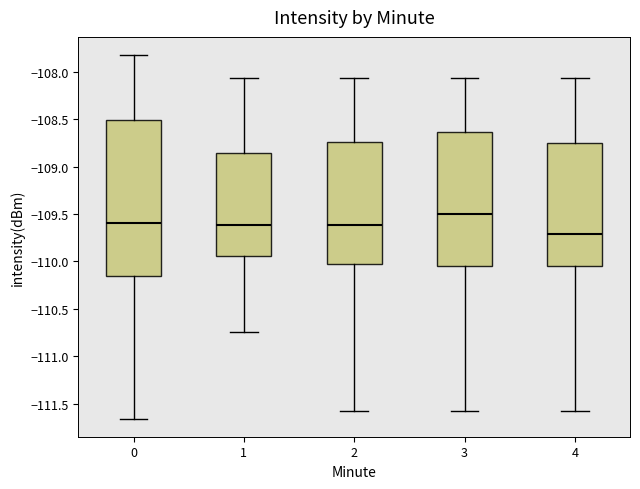

Where does the median line of the box at x = 1 sit on the y-axis? The values are not printed on the chart, so give them approximately, as read against the axis.

-109.60